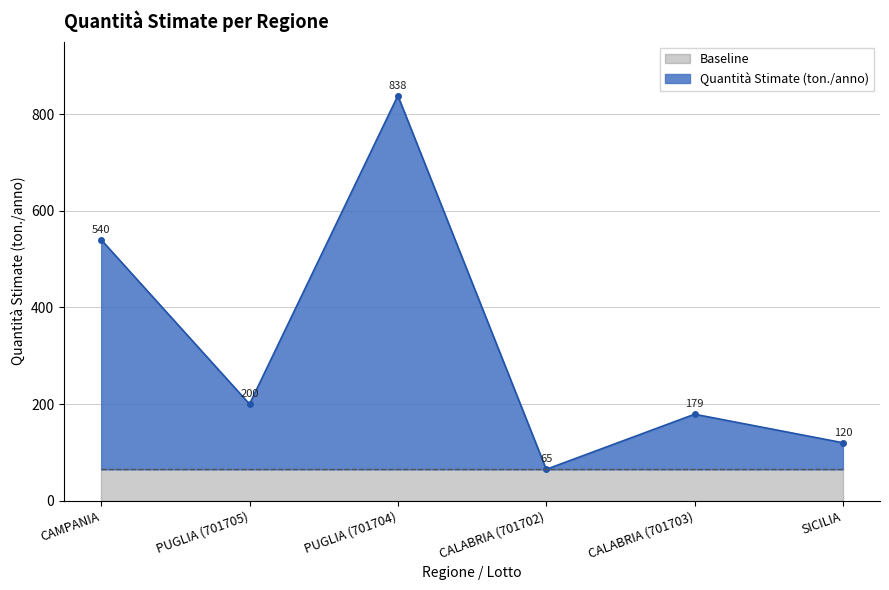

Count the number of categories in the chart.

6